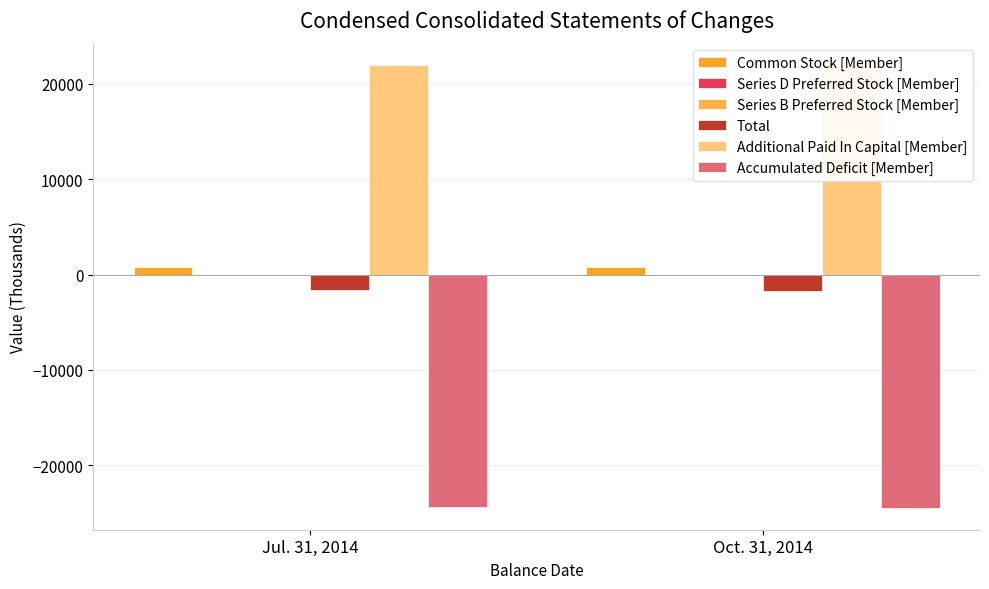

Which category has the highest value in the Total series?

Jul. 31, 2014